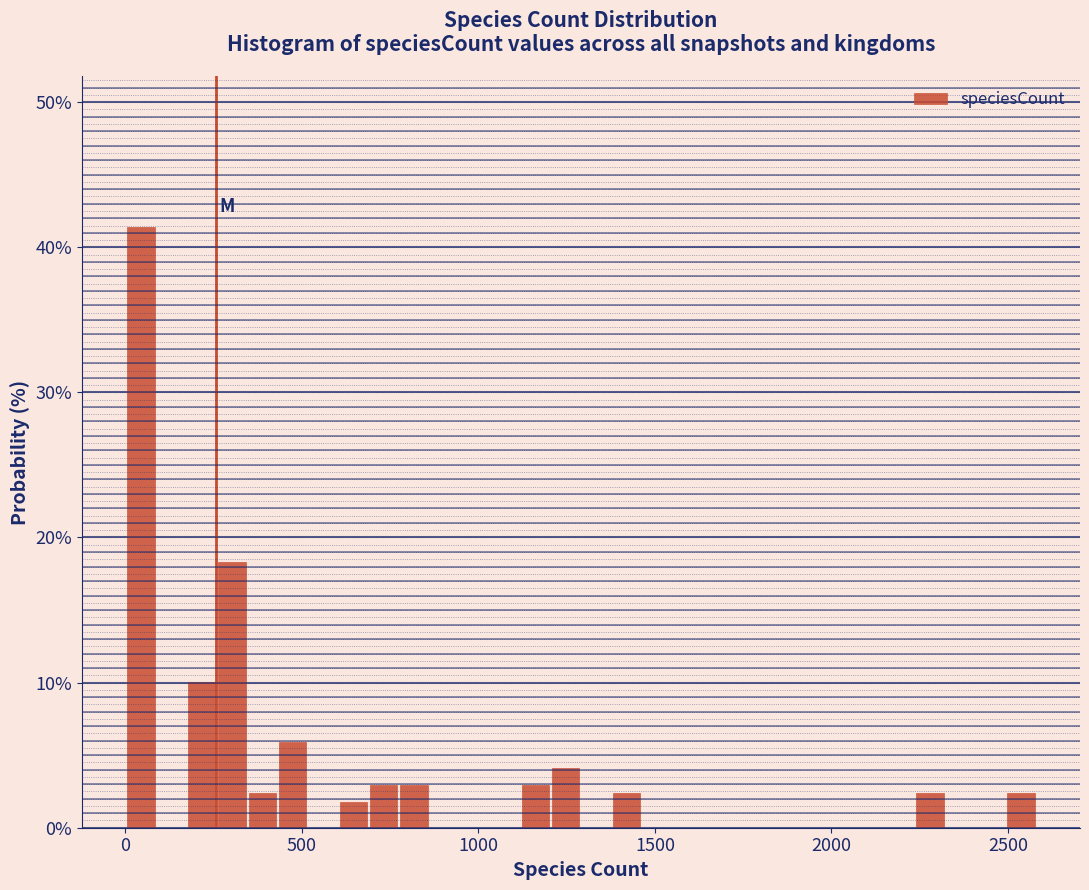

Read against the x-axis, roughly where is the centre of the tallest bar?

50